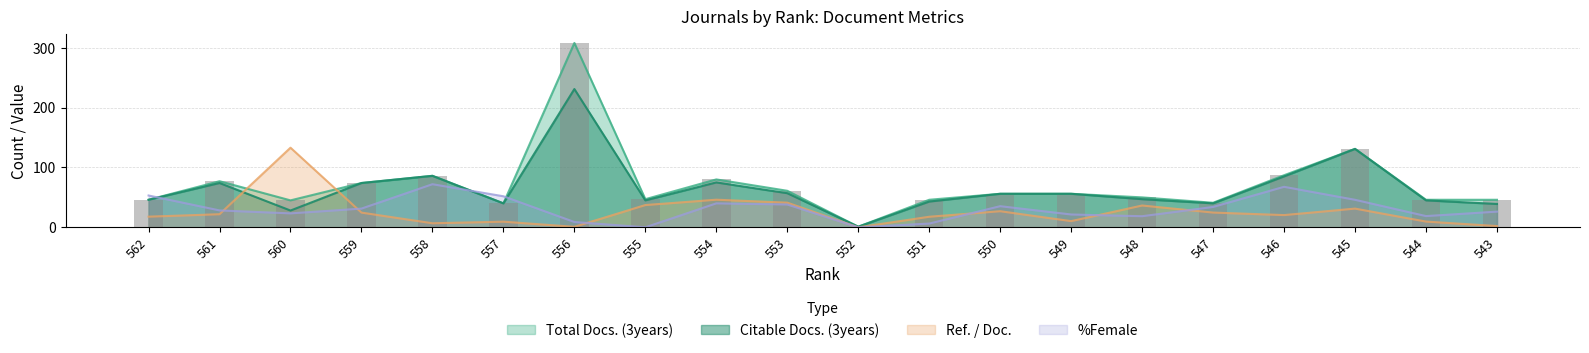

Reading right to left, extract all data points from this chart.

Ref. / Doc.: 543=2.1	544=9.6	545=31.2	546=20.4	547=24.6	548=36.4	549=10.3	550=26.9	551=17.6	552=0.0	553=41.1	554=46.1	555=37.2	556=0.8	557=9.4	558=6.8	559=24.6	560=133.0	561=21.9	562=17.8
Total Docs. (3years): 543=46.0	544=46.0	545=131.0	546=87.0	547=41.0	548=50.0	549=56.0	550=56.0	551=46.0	552=1.0	553=61.0	554=80.0	555=47.0	556=308.0	557=40.0	558=86.0	559=74.0	560=45.0	561=77.0	562=46.0
Citable Docs. (3years): 543=39.0	544=45.0	545=131.0	546=85.0	547=40.0	548=47.0	549=56.0	550=56.0	551=43.0	552=1.0	553=57.0	554=75.0	555=45.0	556=231.0	557=40.0	558=86.0	559=74.0	560=28.0	561=74.0	562=46.0
%Female: 543=26.2	544=18.8	545=46.0	546=67.7	547=34.0	548=18.5	549=21.4	550=35.3	551=6.2	552=0.0	553=38.1	554=40.0	555=0.0	556=8.9	557=51.9	558=72.0	559=31.2	560=23.3	561=28.2	562=53.1